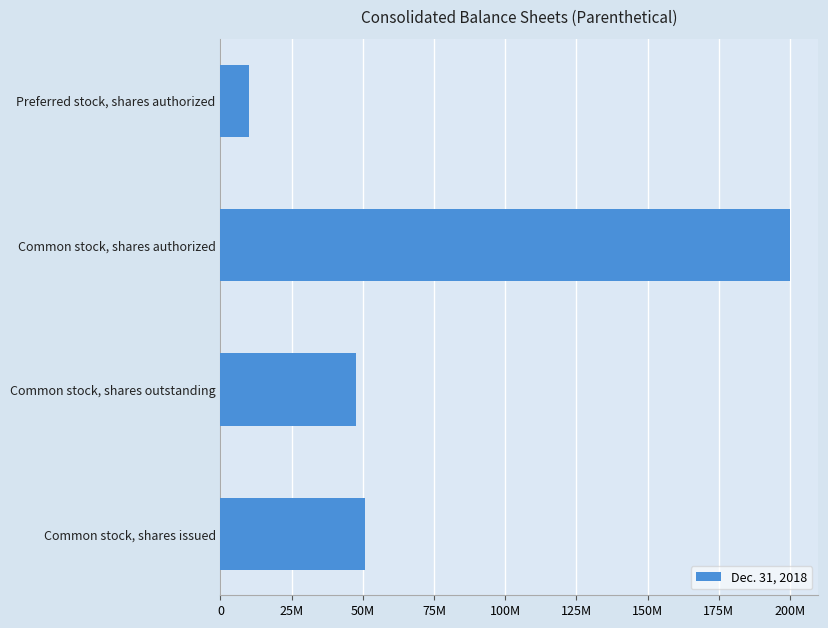

How many values exceed 50735279?

1